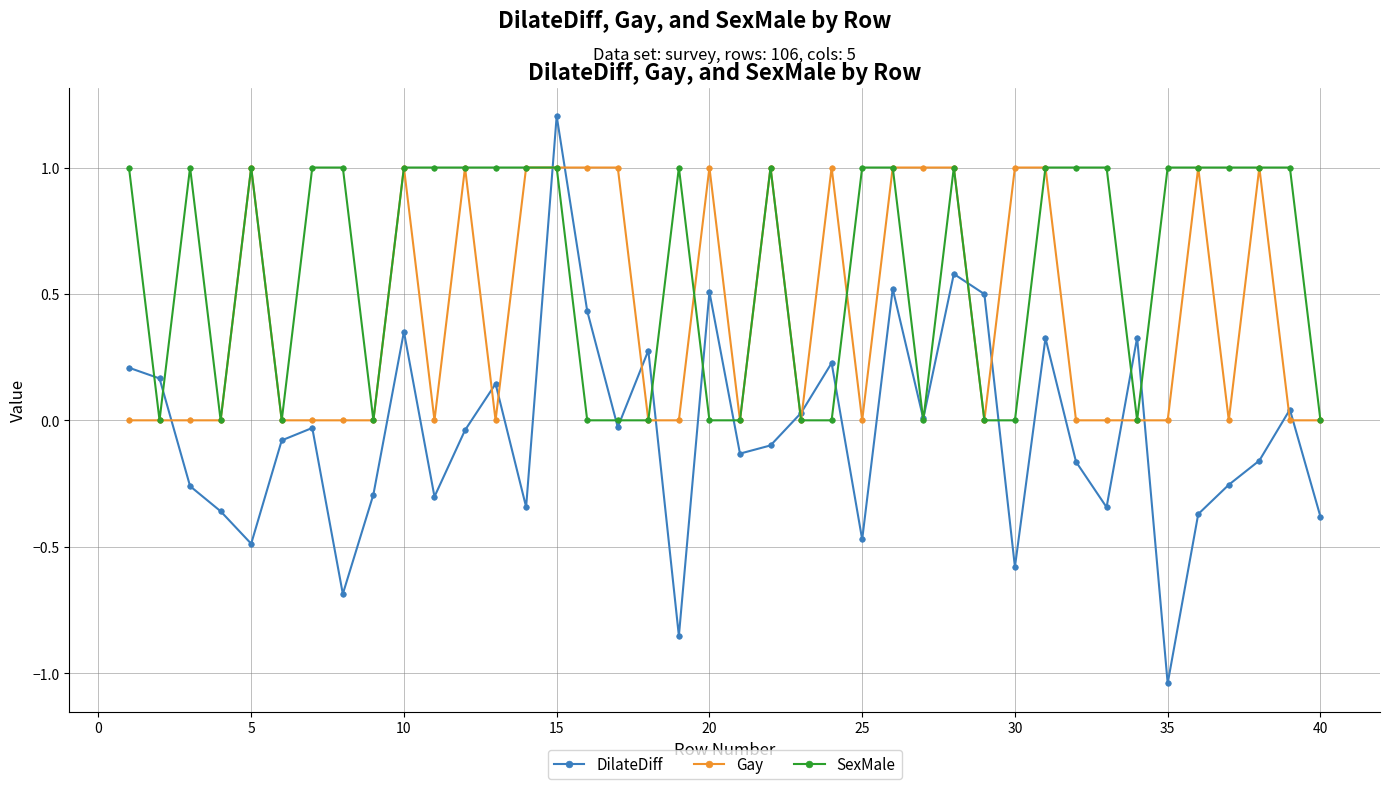

List the series in order of their overall mean, lowest first.

DilateDiff, Gay, SexMale